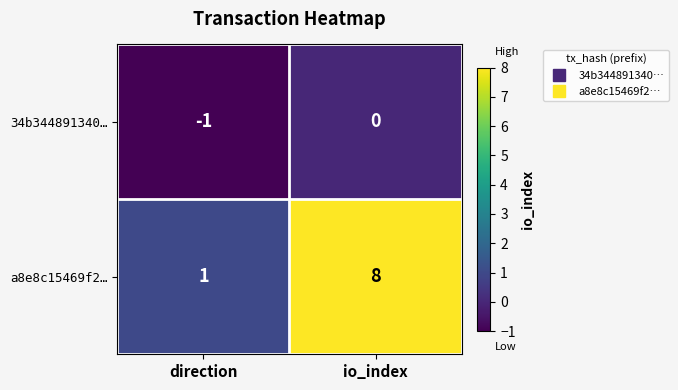

At how many categories does at least one series exceed 5?

1